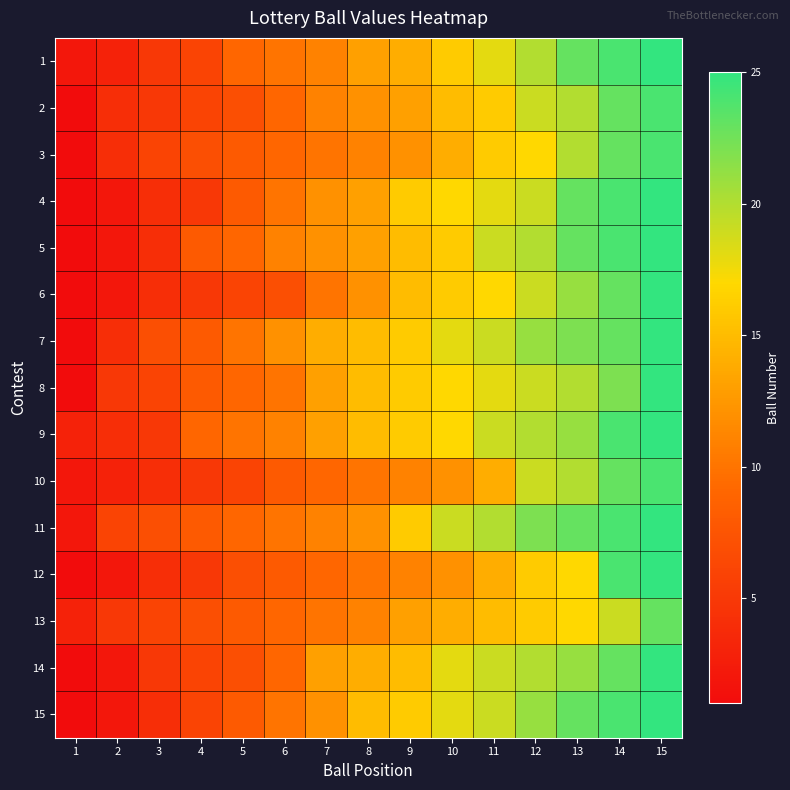

At 6, list the series in order from smallest to largest.

6, 10, 12, 2, 3, 13, 14, 1, 4, 8, 11, 15, 5, 9, 7